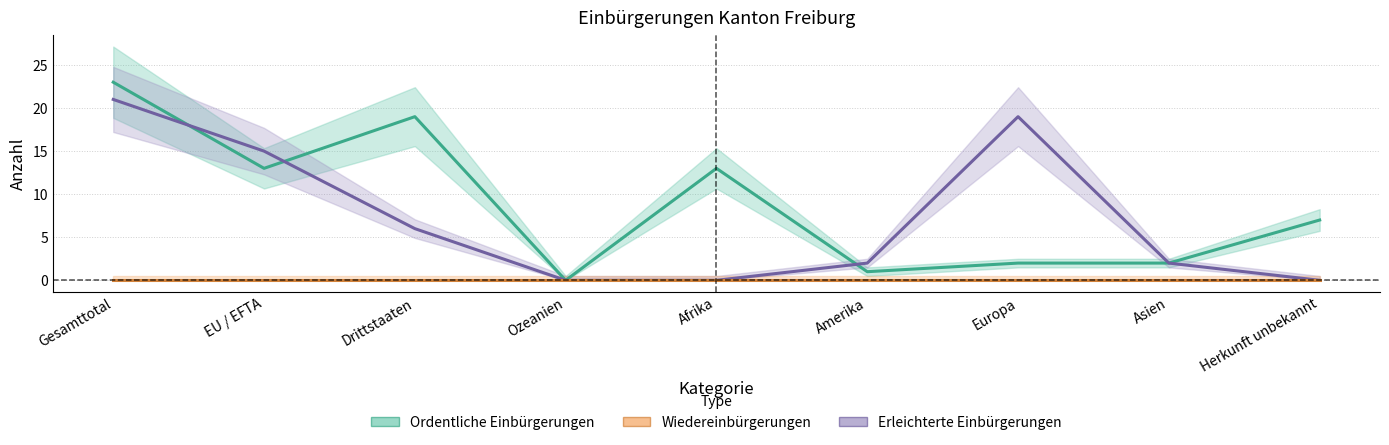

How many lines are shown in the chart?

3